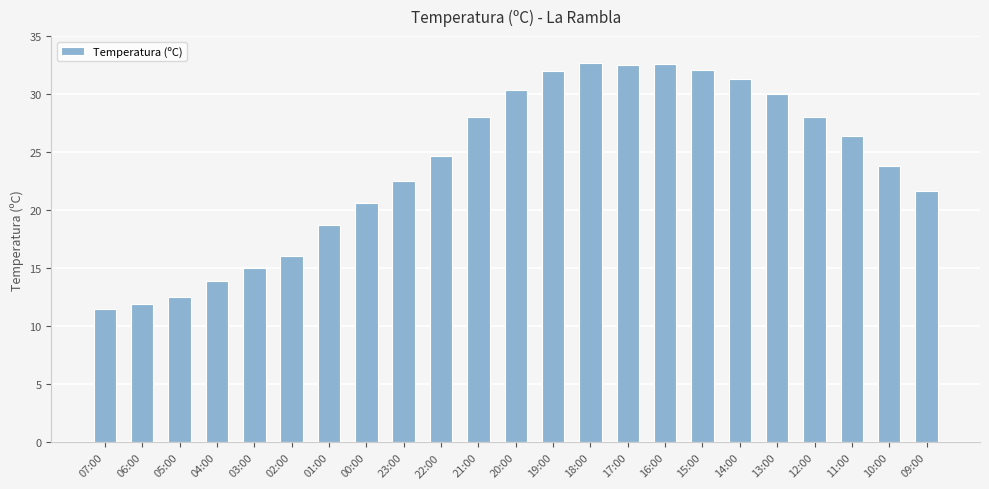

What is the value of the 16th bar from the left?

32.6